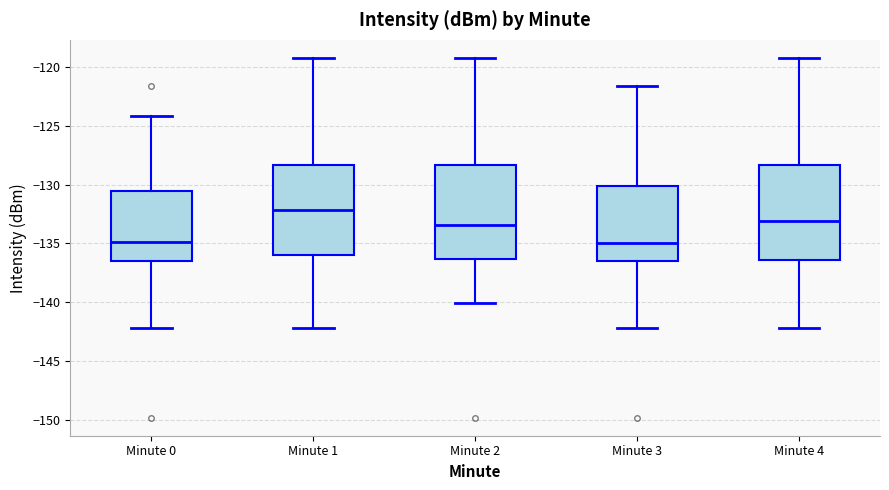

Which box has the highest median line?

Minute 1